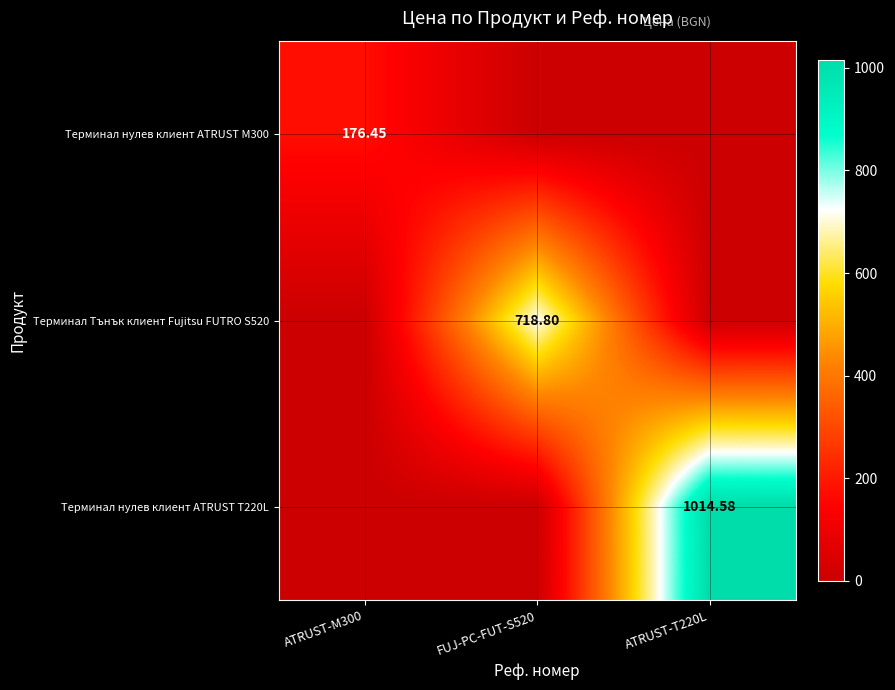

True or false: Терминал Тънък клиент Fujitsu FUTRO S520 has a value of 0.0 at ATRUST-M300.

True